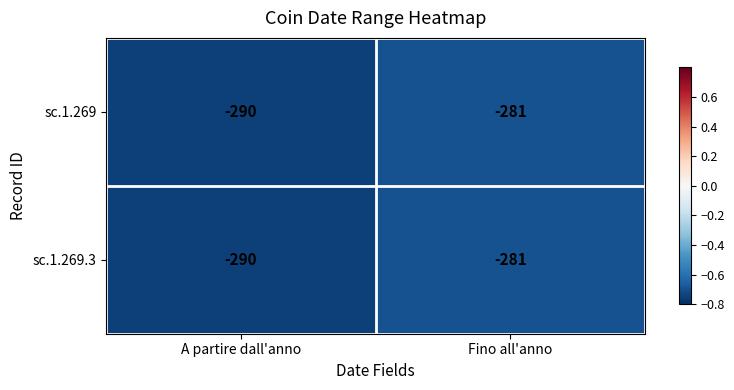

Reading right to left, what are all the values shown in this chart?

sc.1.269: Fino all'anno=-281	A partire dall'anno=-290
sc.1.269.3: Fino all'anno=-281	A partire dall'anno=-290